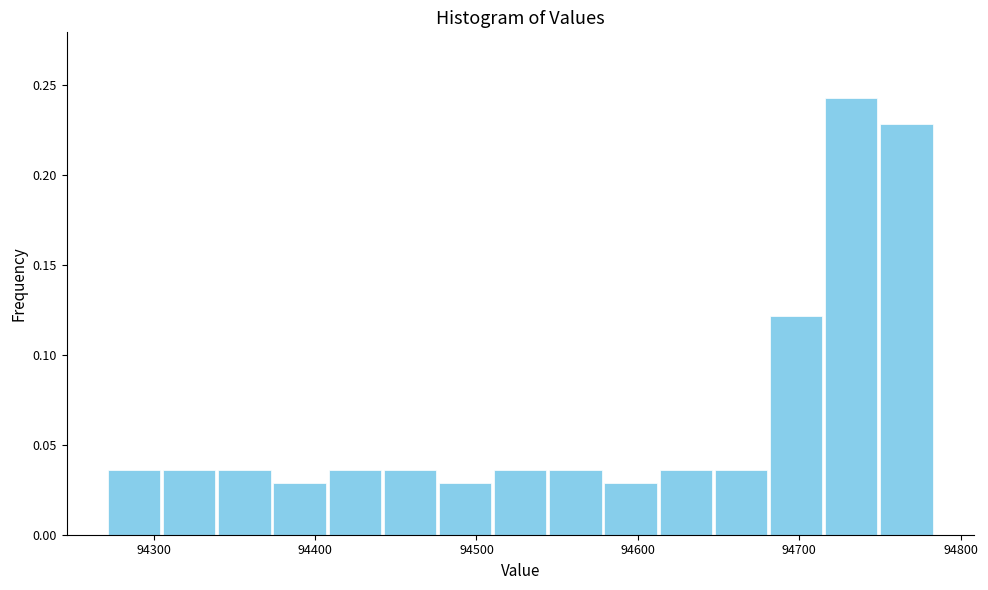

Around what value on the x-axis is the tallest bar? Give the approximate position of its centre, as read against the axis.

94730